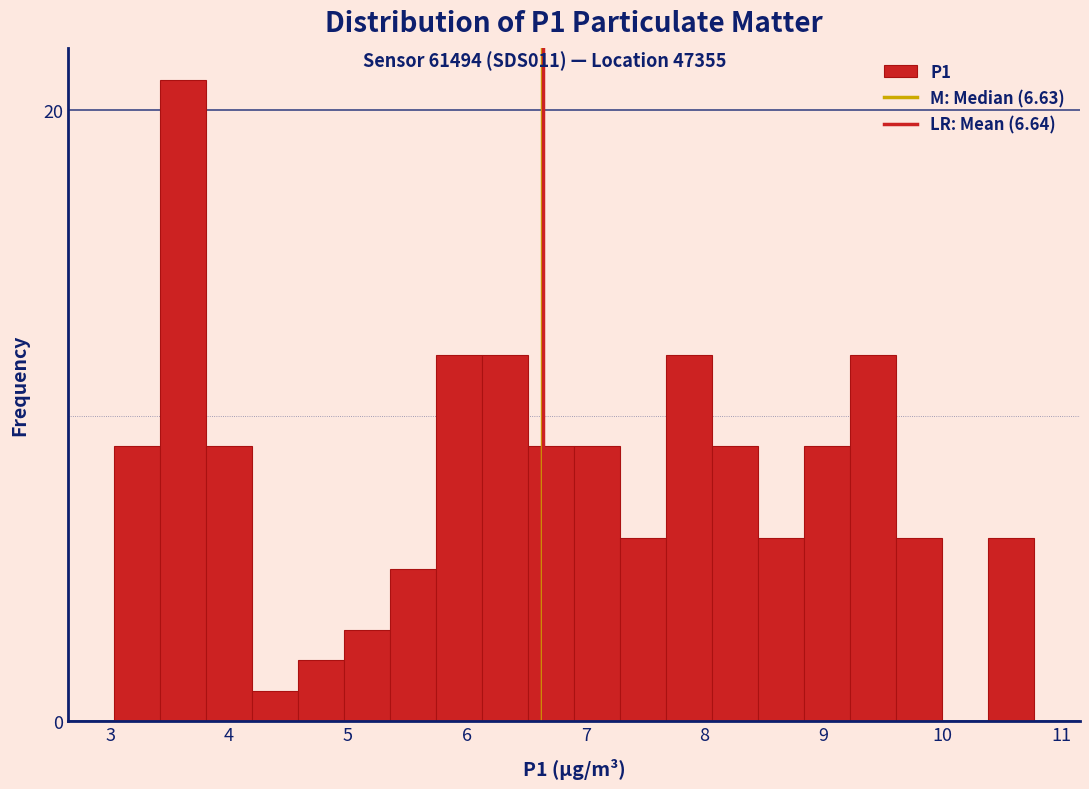

Read against the x-axis, roughly where is the centre of the tallest bar?

3.6